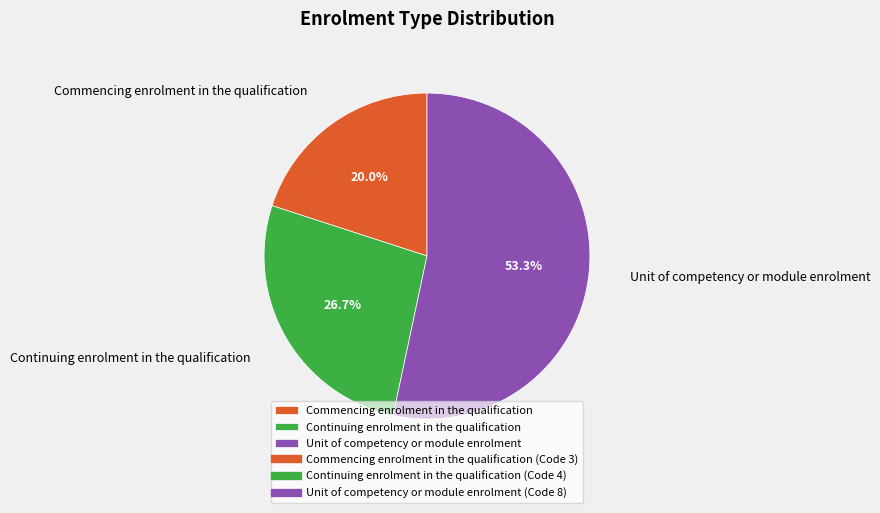

The Continuing enrolment in the qualification slice represents 35% of the pie. True or false?

False